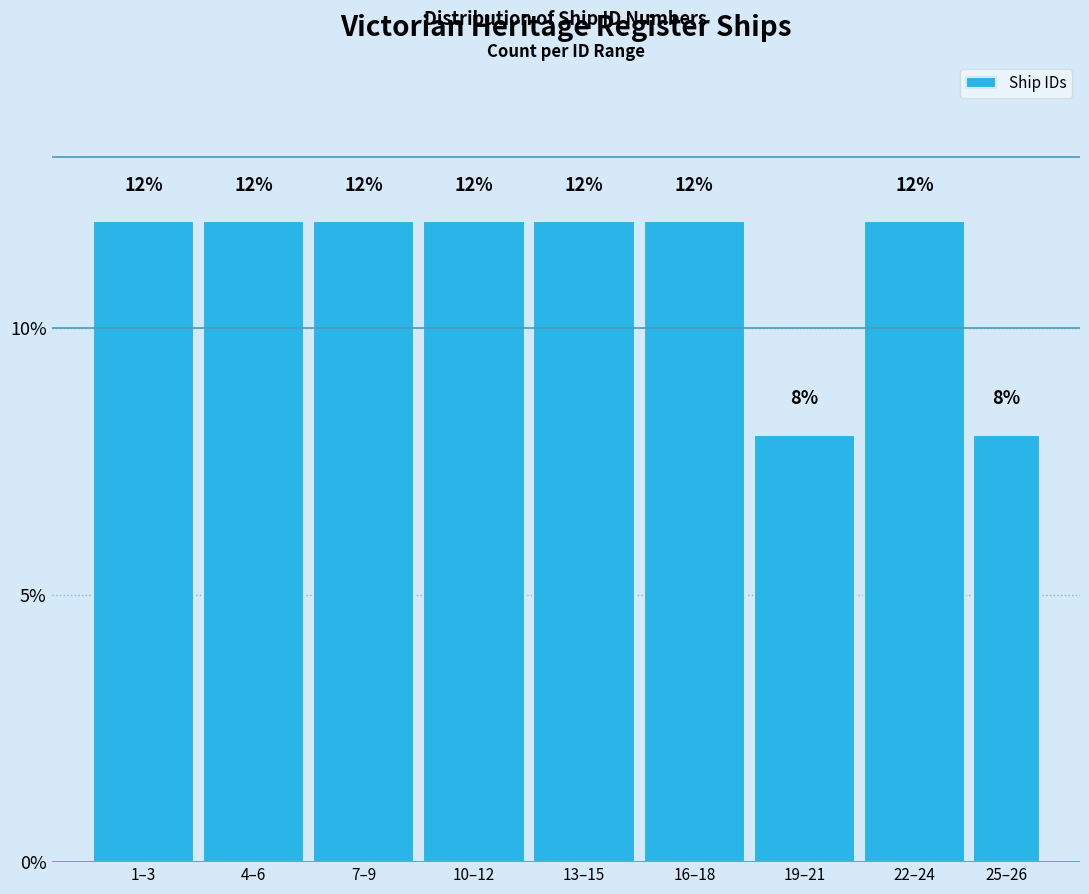

Reading right to left, what are all the values shown in this chart?

25–26=8	22–24=12	19–21=8	16–18=12	13–15=12	10–12=12	7–9=12	4–6=12	1–3=12